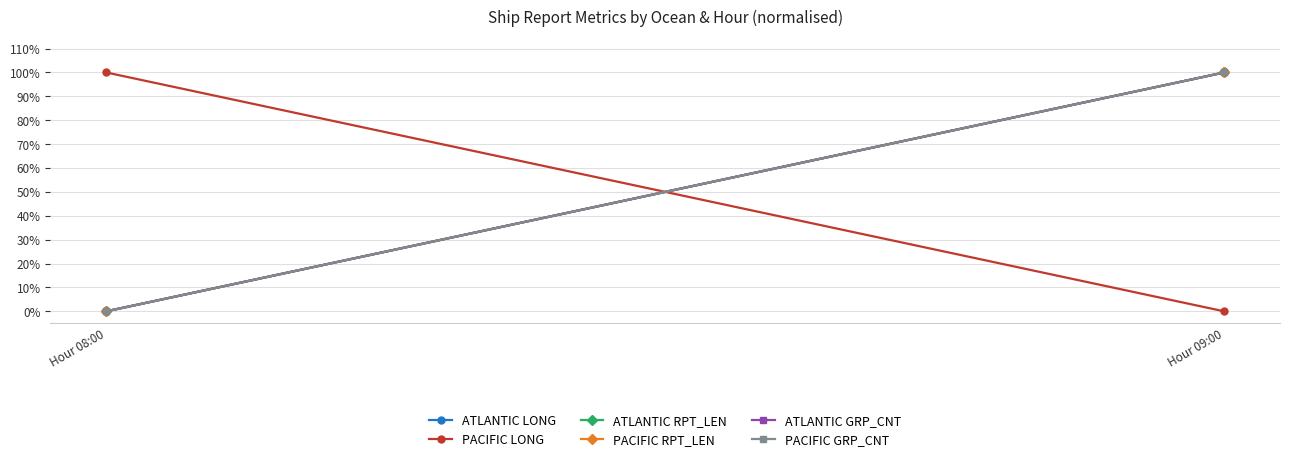

What is the value of the PACIFIC GRP_CNT point at the 2nd from the left?

1